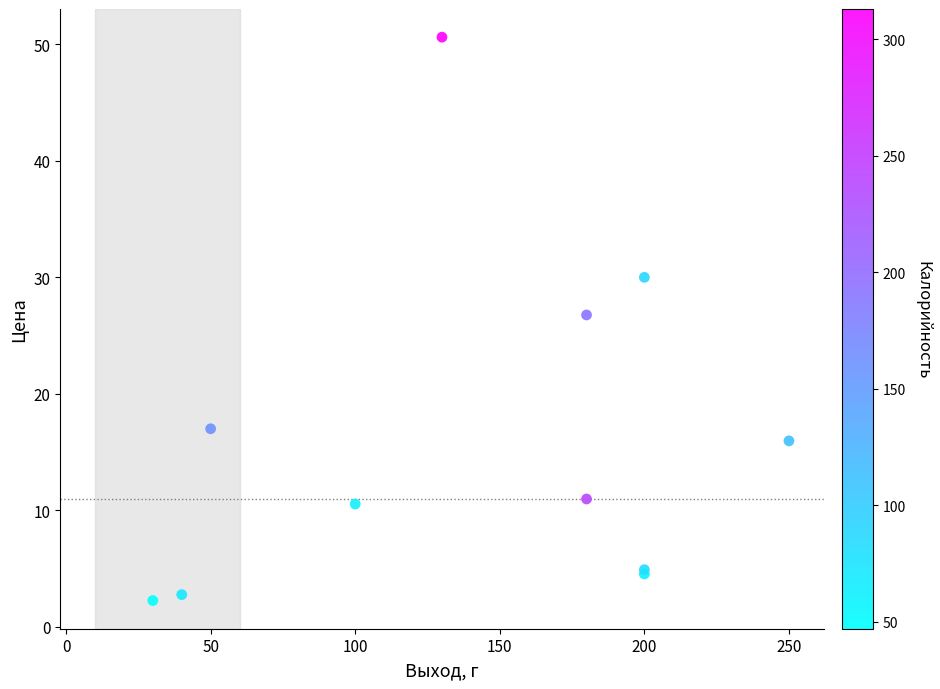

What Y value in the scatter plot is closest to 26?

26.8